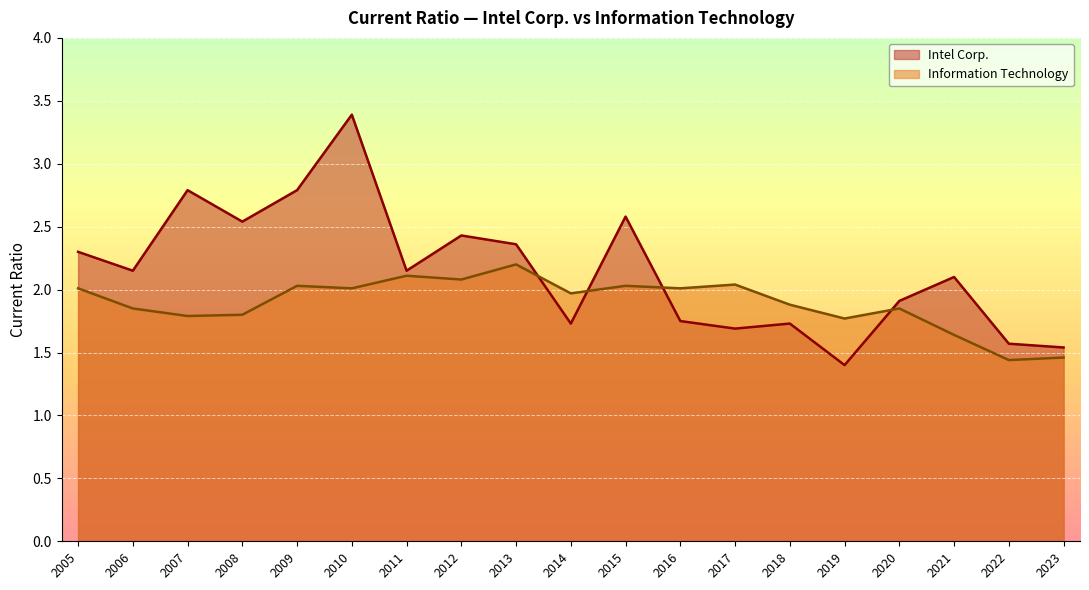

Which category has the highest value in the Intel Corp. series?

2010